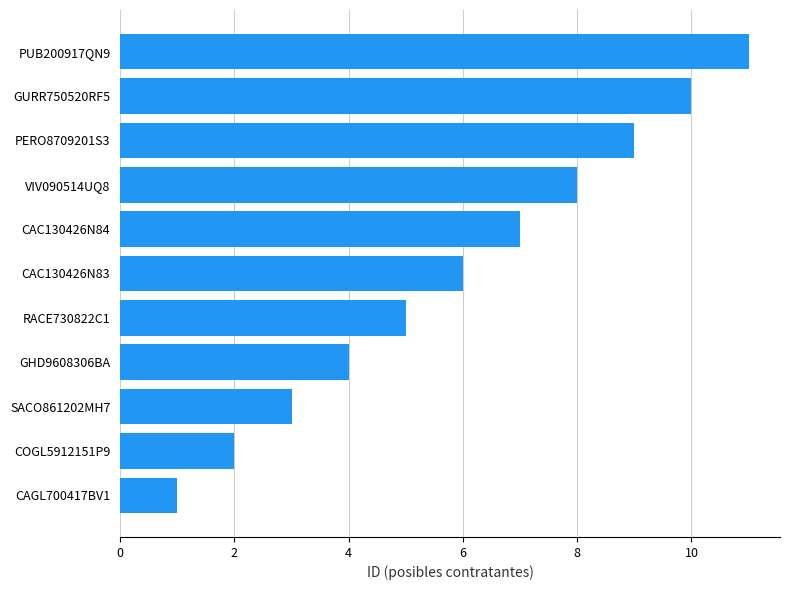

True or false: the data shows 3 at SACO861202MH7.

True